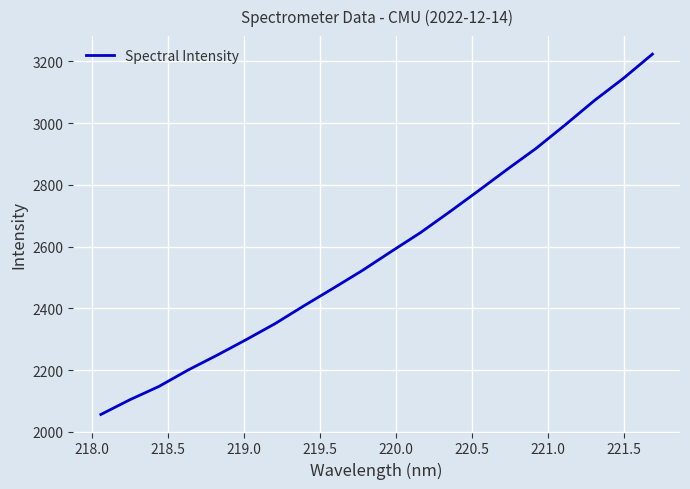

What is the smallest value displayed?

2056.7